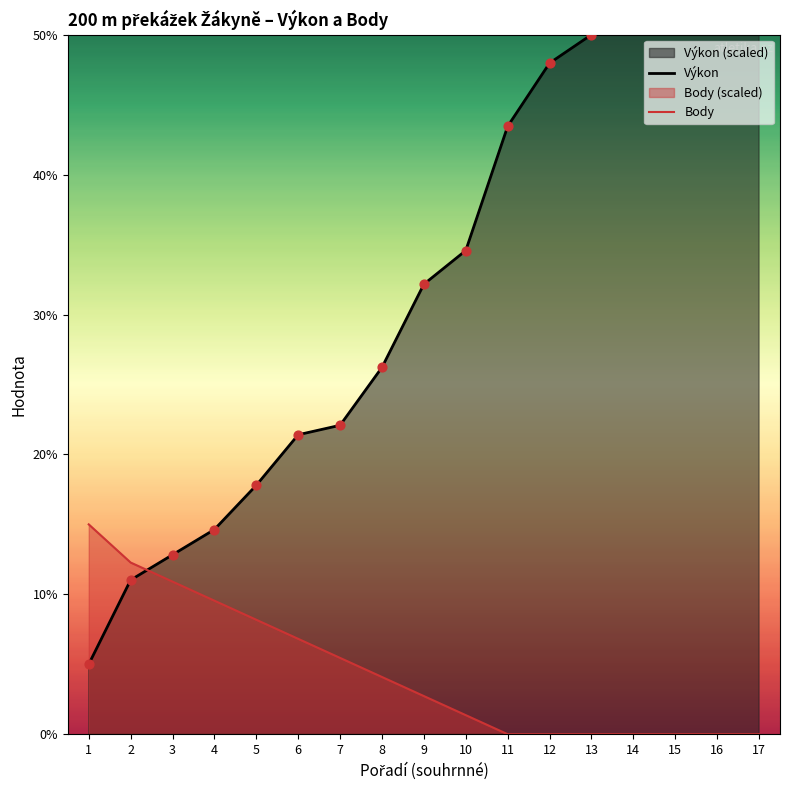

What are all the series names shown in the legend?

Výkon, Body